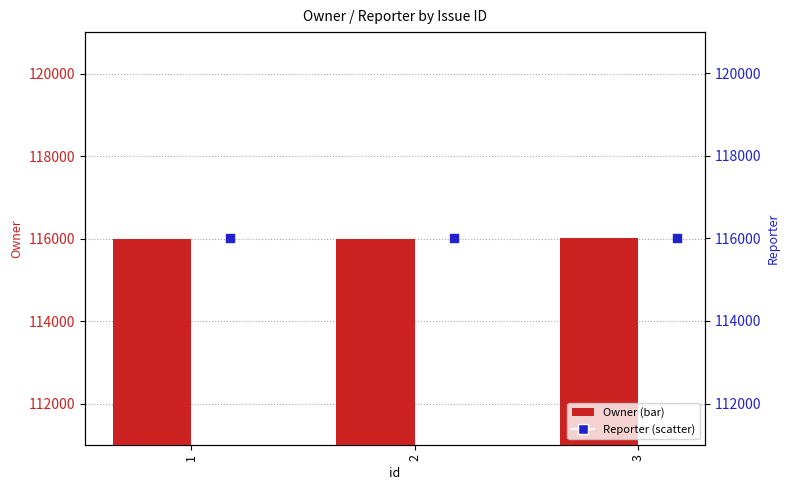

What is the total value across all series at 3?

232017